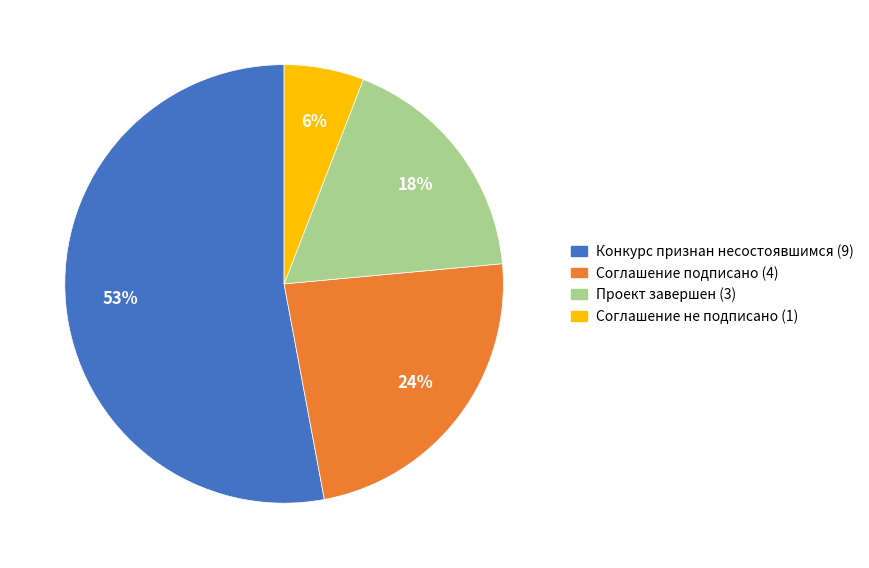

Is it true that Соглашение не подписано is 18% of the pie?

False